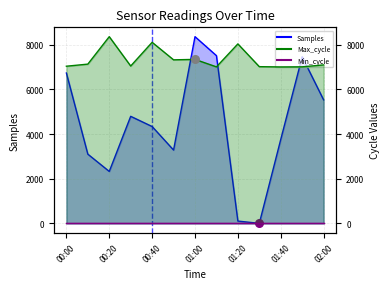

At how many categories does at least one series exceed 5846?

13